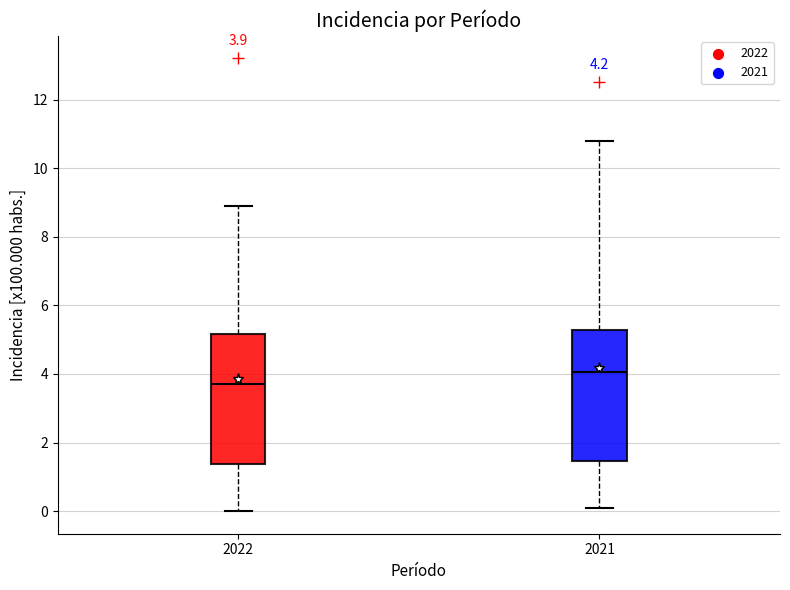

Which box has the highest median line?

2021